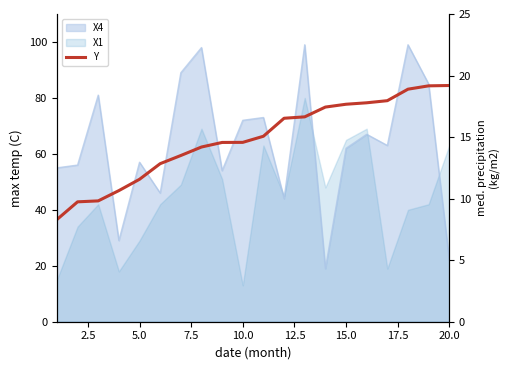

Between 20.0 and 9, which is larger?

9